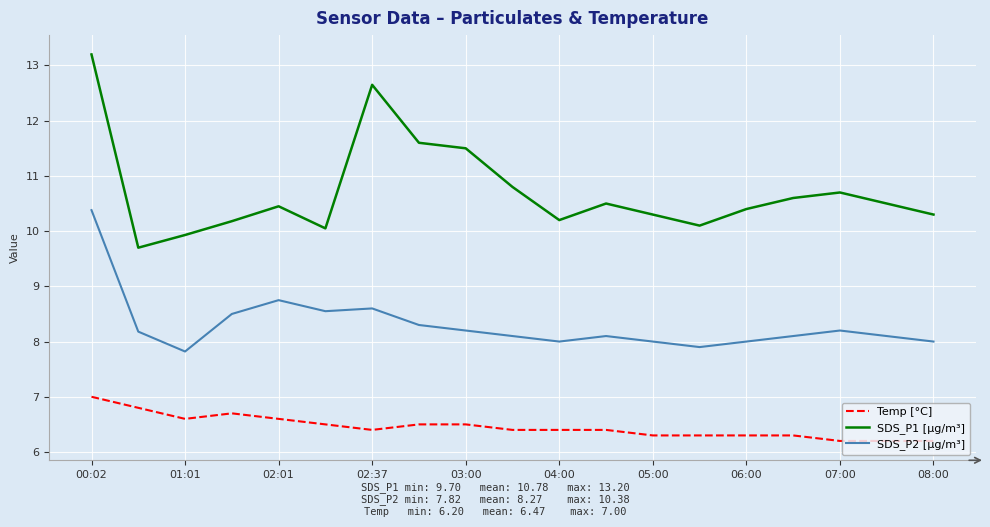

What is the lowest value of the SDS_P1 [µg/m³] series?

9.7